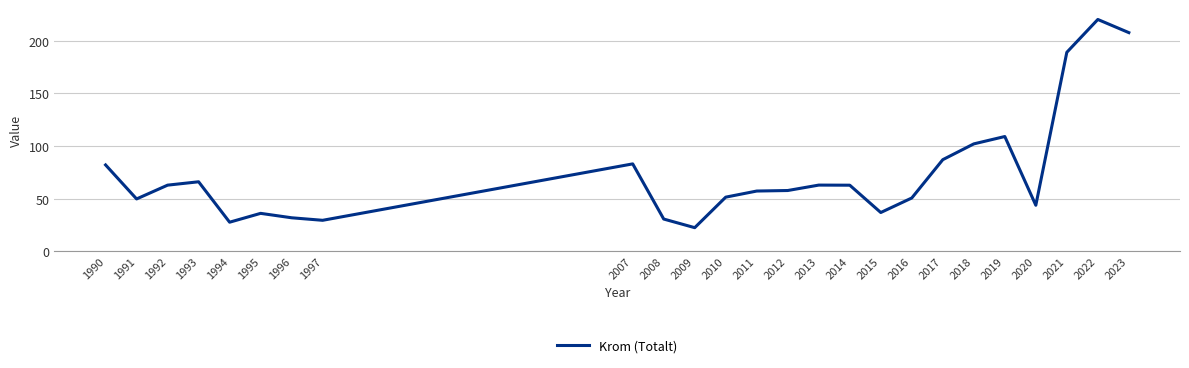

At which category does the data reach its first local peak?

1993